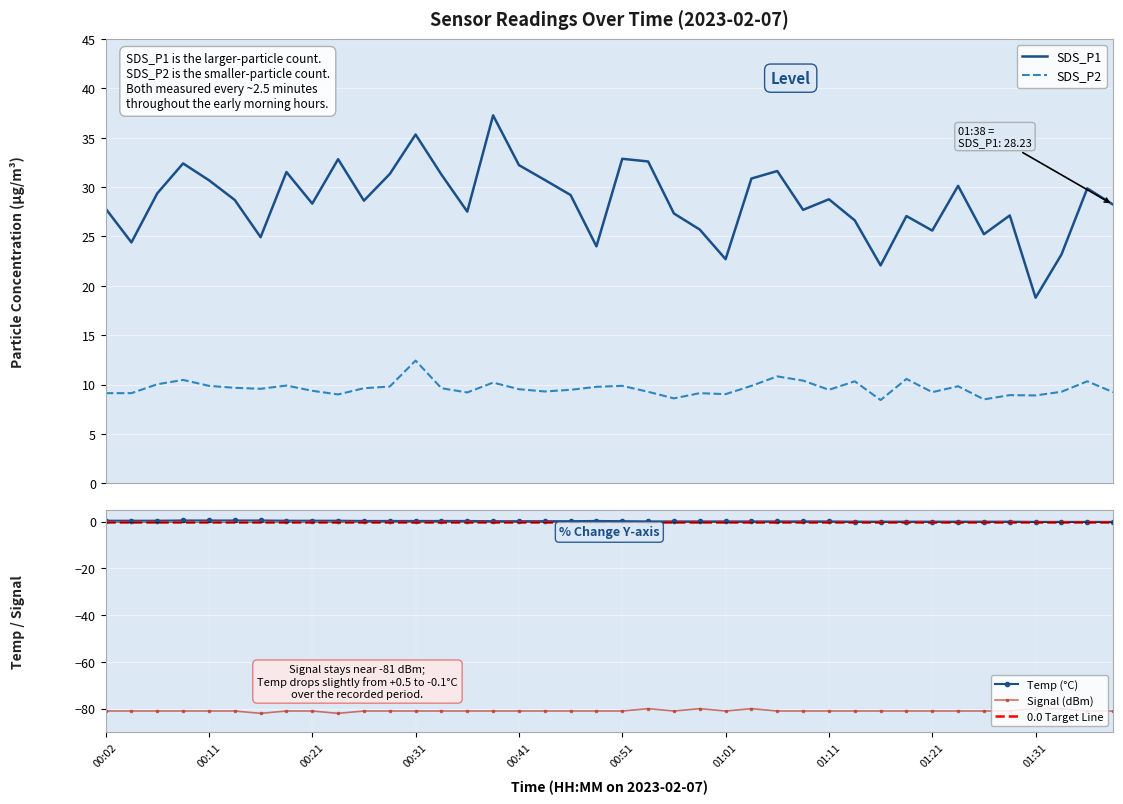

What are all the series names shown in the legend?

SDS_P1, SDS_P2, Temp, Signal